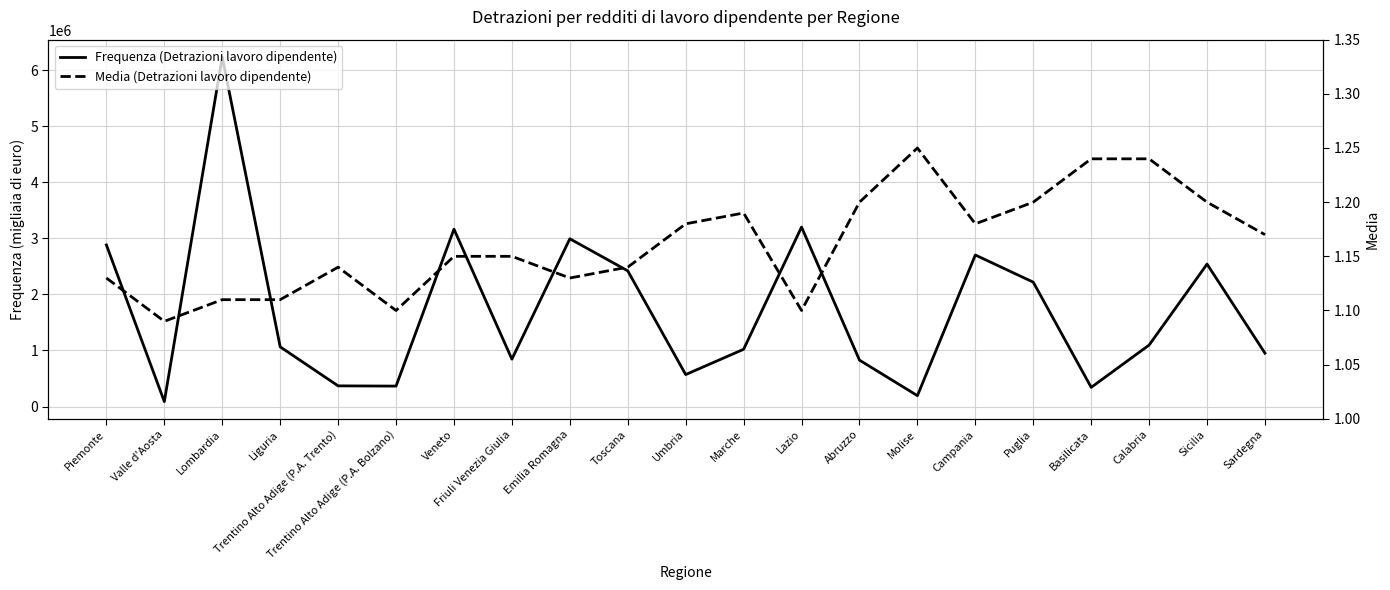

Reading right to left, extract all data points from this chart.

Frequenza (Detrazioni lavoro dipendente): 952409.0	2541713.0	1097141.0	342098.0	2219382.0	2703893.0	194198.0	828115.0	3202158.0	1021529.0	570367.0	2421229.0	2993522.0	845786.0	3164938.0	364740.0	368959.0	1064886.0	6238785.0	88322.0	2883129.0
Media (Detrazioni lavoro dipendente): 1.2	1.2	1.2	1.2	1.2	1.2	1.2	1.2	1.1	1.2	1.2	1.1	1.1	1.1	1.1	1.1	1.1	1.1	1.1	1.1	1.1